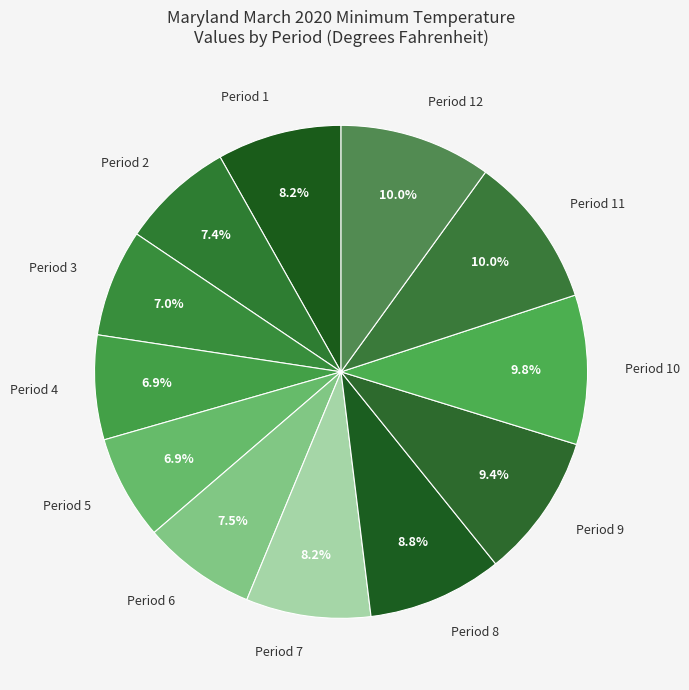

How much of the chart is everything except Period 9?

90.6%